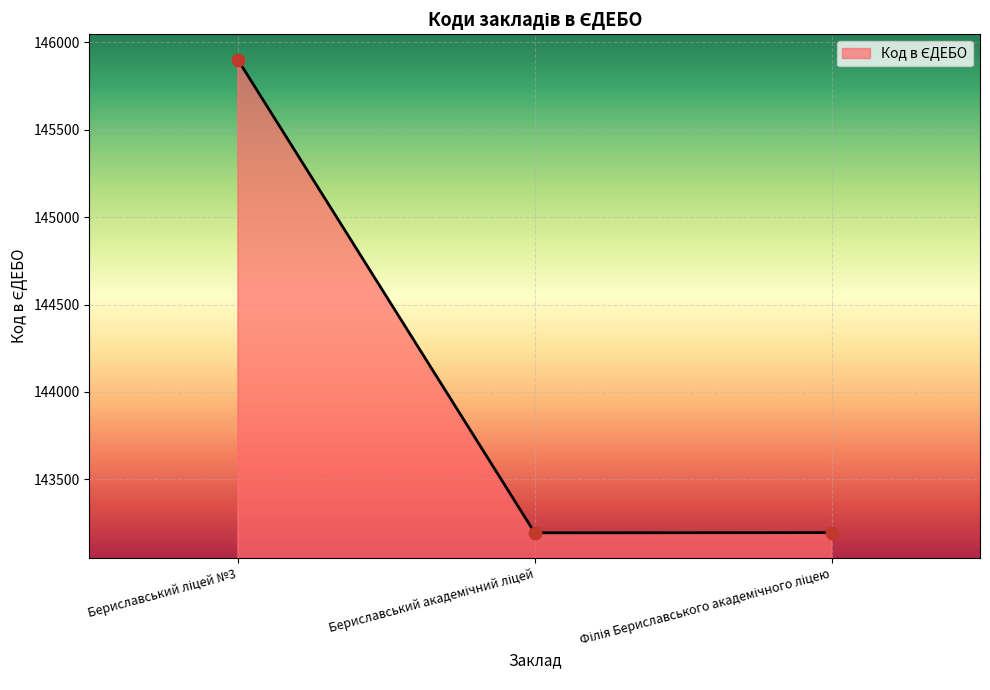

What is the greatest value displayed?

145899